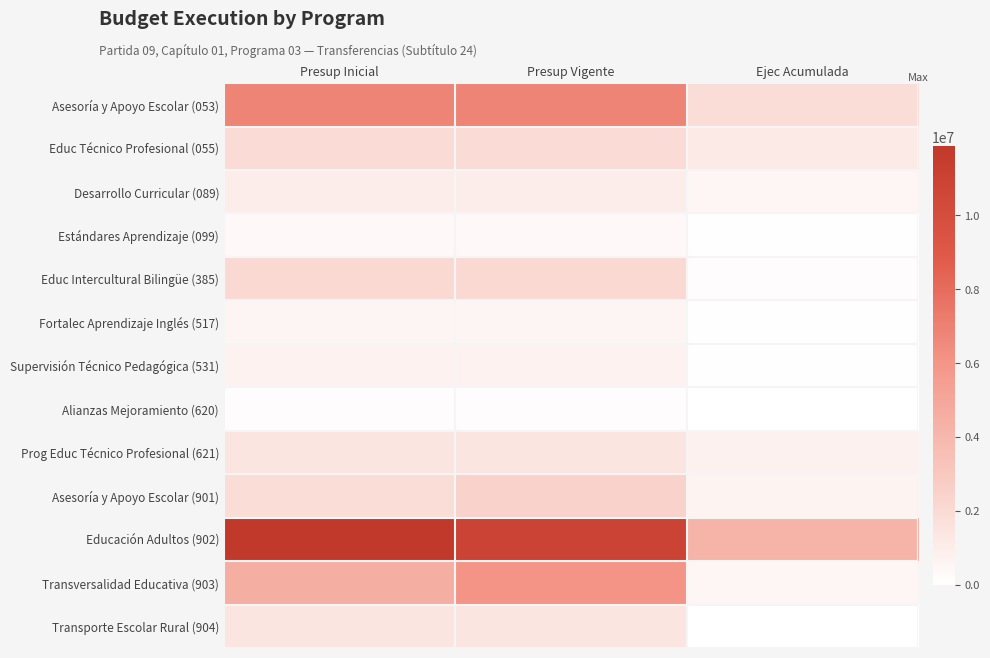

Between Presup Inicial and Ejec Acumulada, which is larger?

Presup Inicial